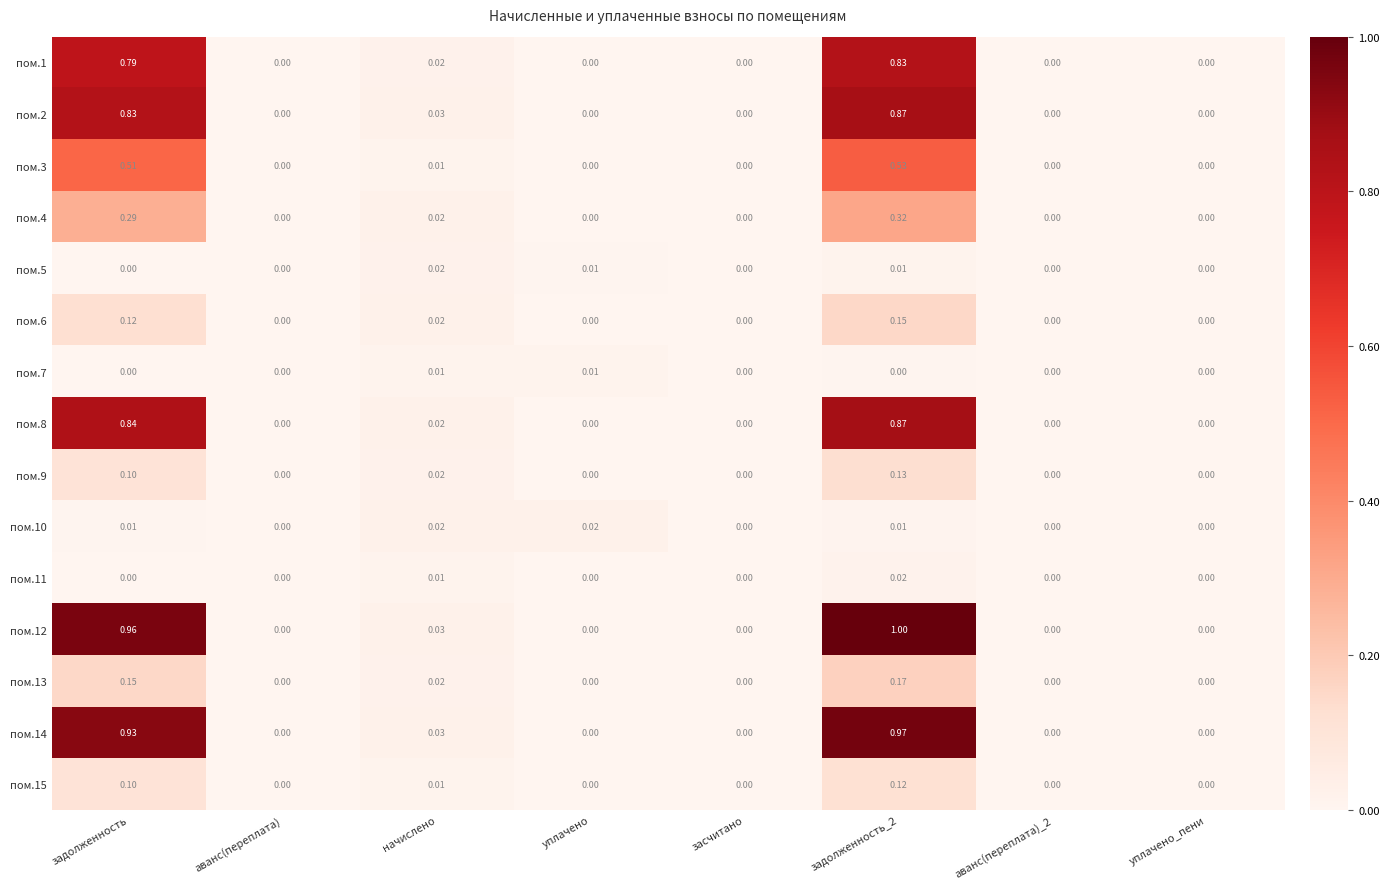

Which label corresponds to the largest value in the chart?

задолженность_2